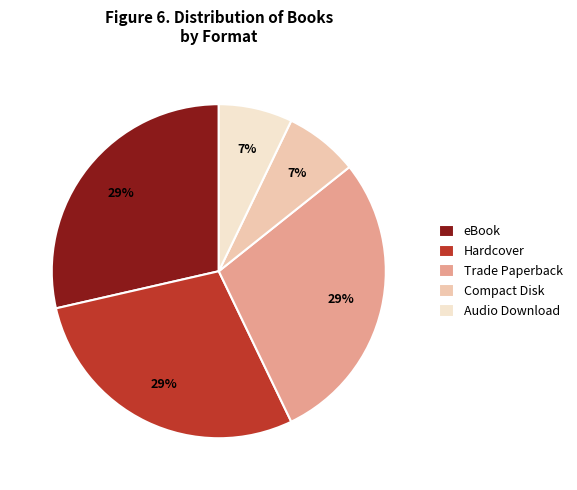

Does Compact Disk account for over 50% of the chart?

No